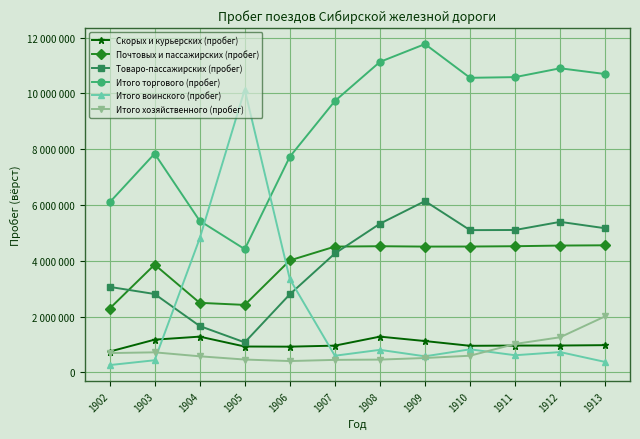

How many intersections are there between Итого воинского (пробег) and Товаро-пассажирских (пробег)?

2